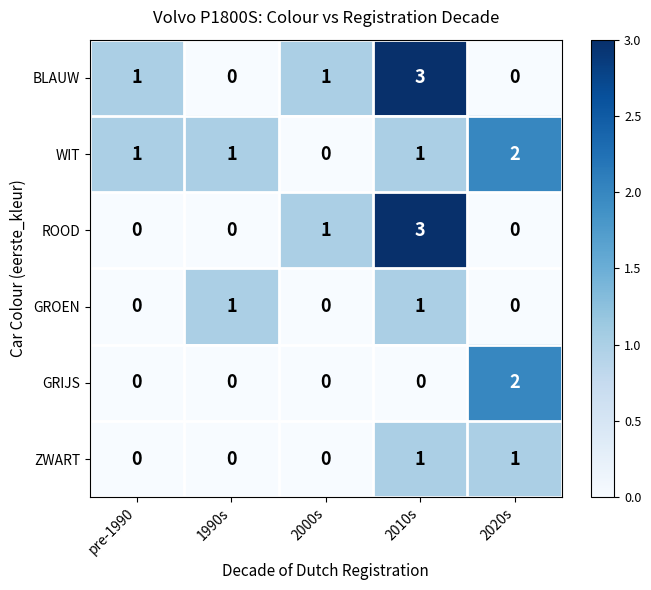

Count the ZWART values in the range 0 to 1.

5